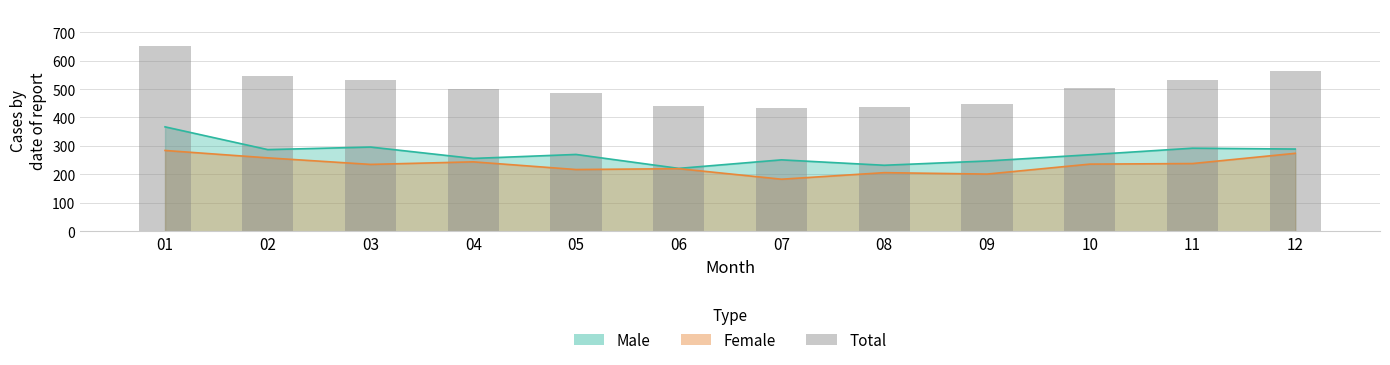

How many data points are above 505?

5